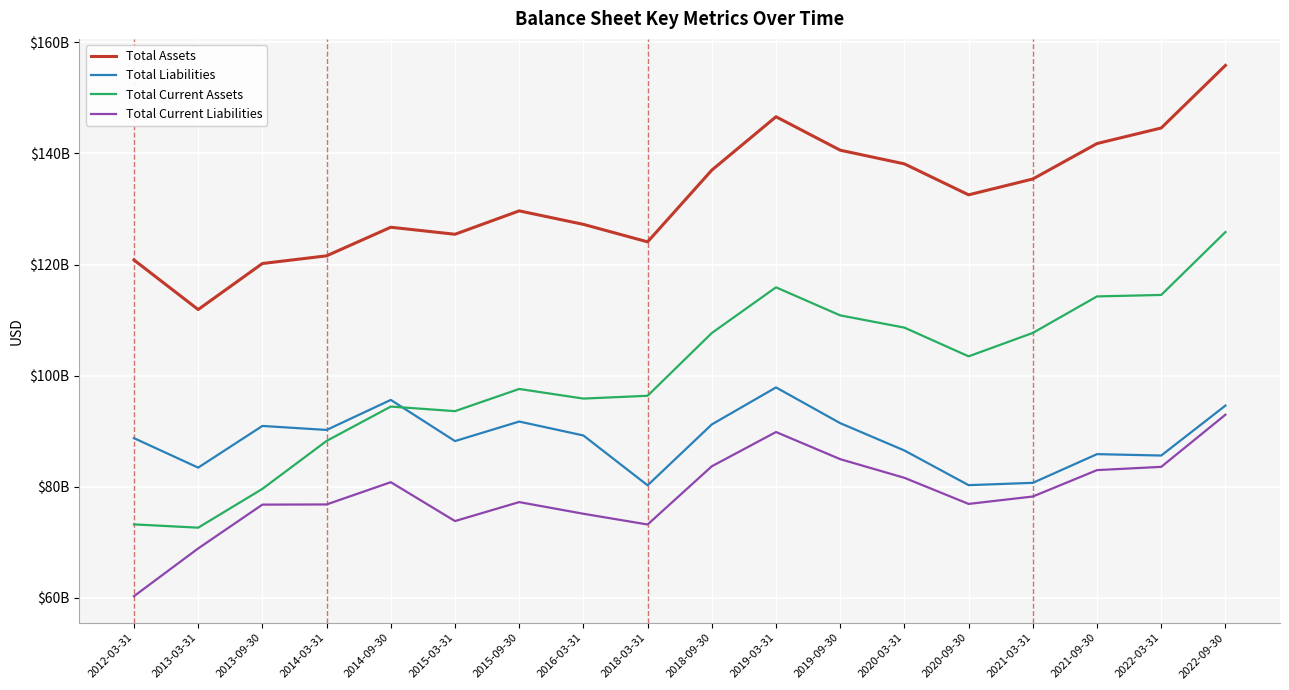

At which category does the chart reach its minimum across all series?

2012-03-31